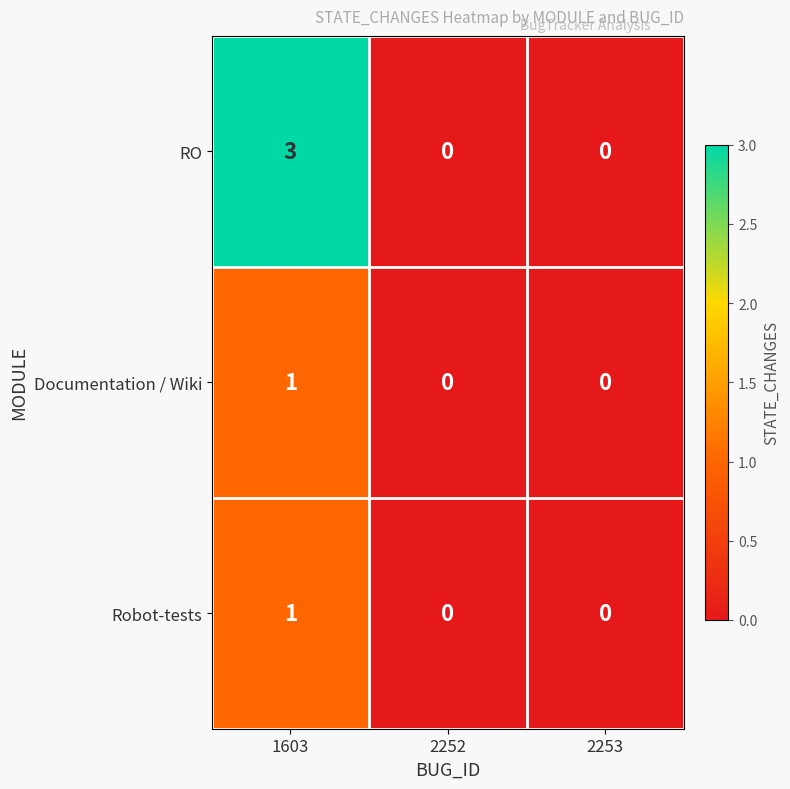

Which label corresponds to the largest value in the chart?

1603